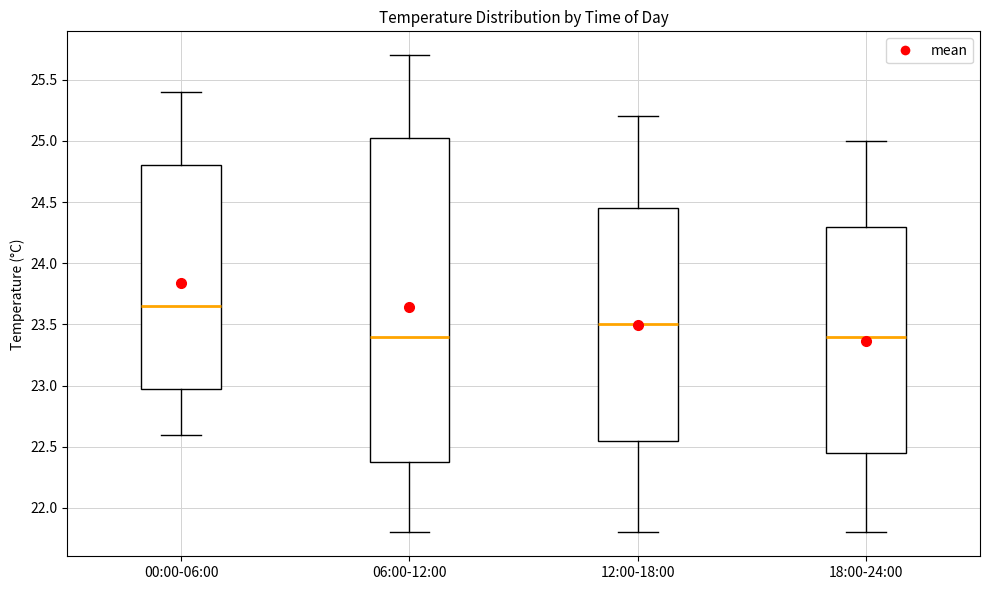

Reading left to right, transcribe this box plot: for each box, give where its median line is, the range the box spans, and where its two whiskers end, as read against the y-axis. The values are not printed on the chart, so give them approximately, as read against the axis.

00:00-06:00: median 23.65, box 23.00 to 24.80, whiskers 22.60 to 25.40
06:00-12:00: median 23.40, box 22.40 to 25.05, whiskers 21.80 to 25.70
12:00-18:00: median 23.50, box 22.55 to 24.45, whiskers 21.80 to 25.20
18:00-24:00: median 23.40, box 22.45 to 24.30, whiskers 21.80 to 25.00